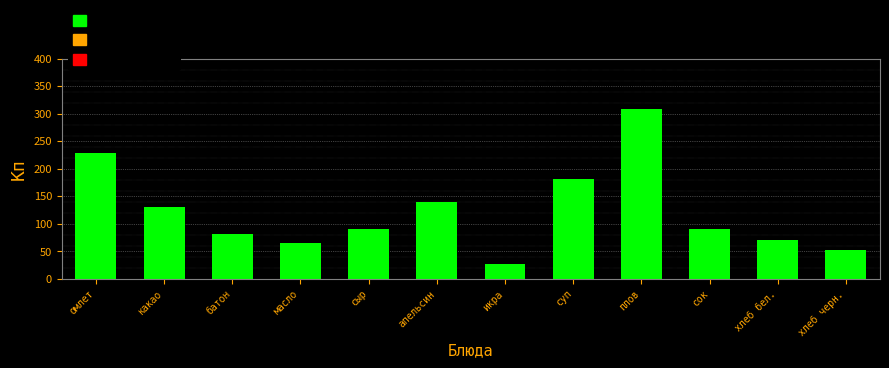

What is the minimum value shown in the chart?

27.0